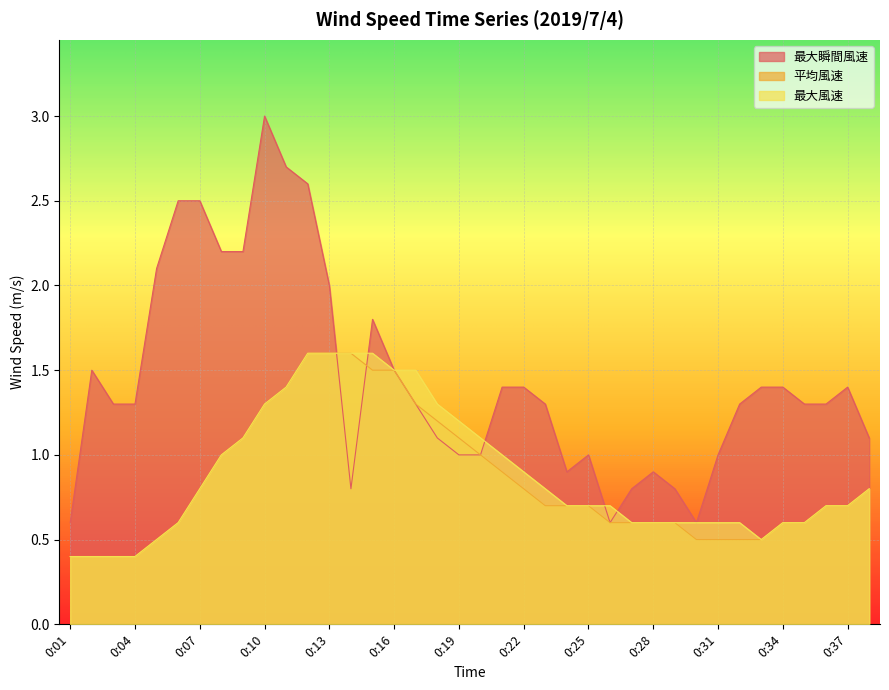

How many lines are shown in the chart?

3